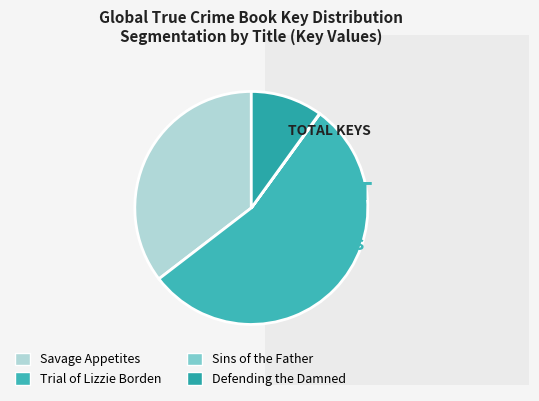

Is there any slice that represents more than half of the pie?

Yes